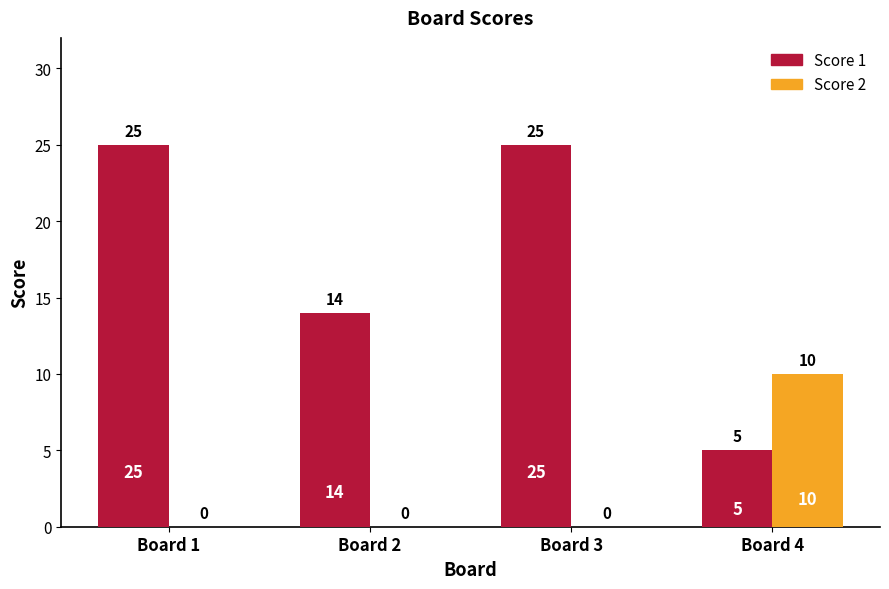

Which series changed the most between Board 2 and Board 4?

Score 2